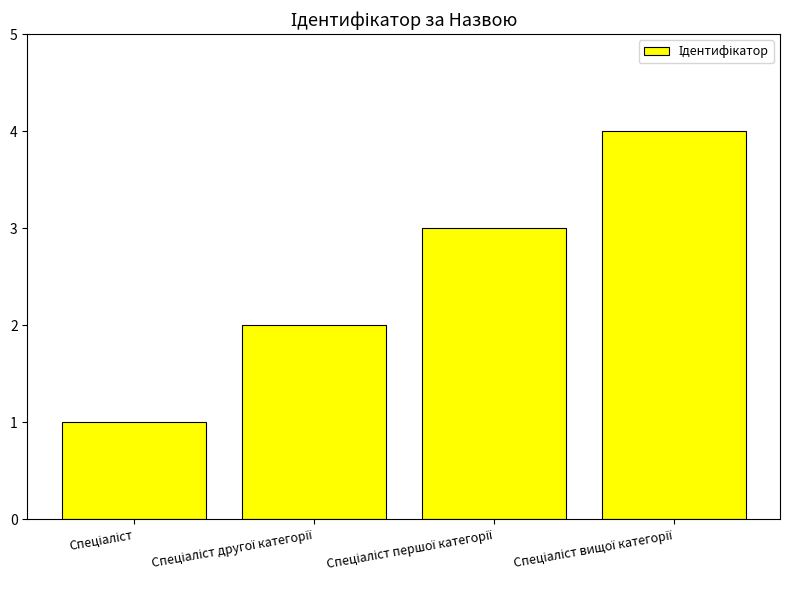

What is the sum of all values?

10